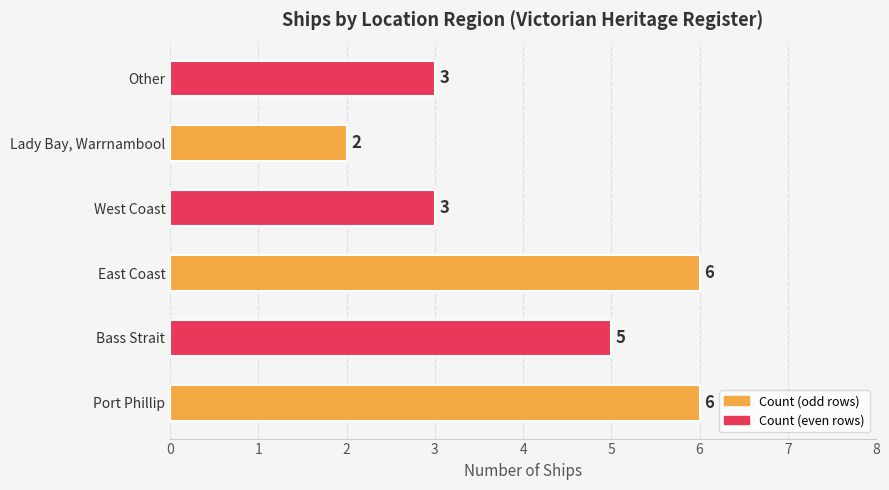

How many bars are there in total?

6